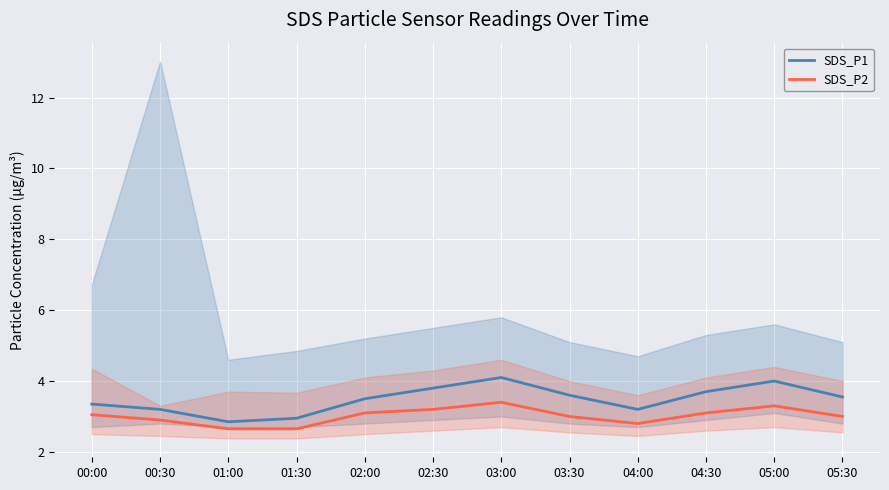

What is the difference between the SDS_P1 values at 00:30 and 01:00?

0.4